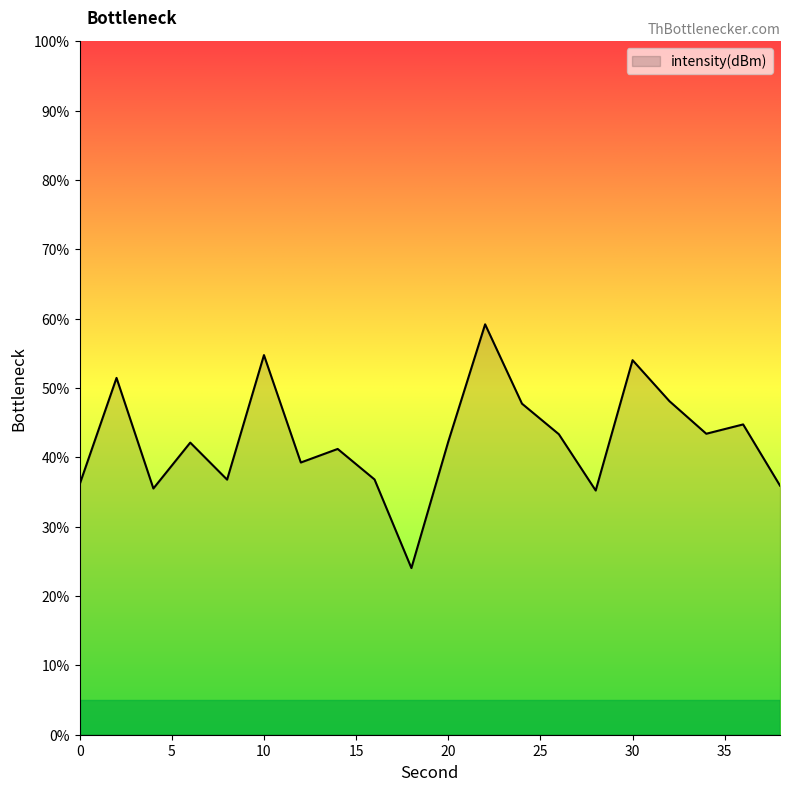

What is the minimum value shown in the chart?

24.0